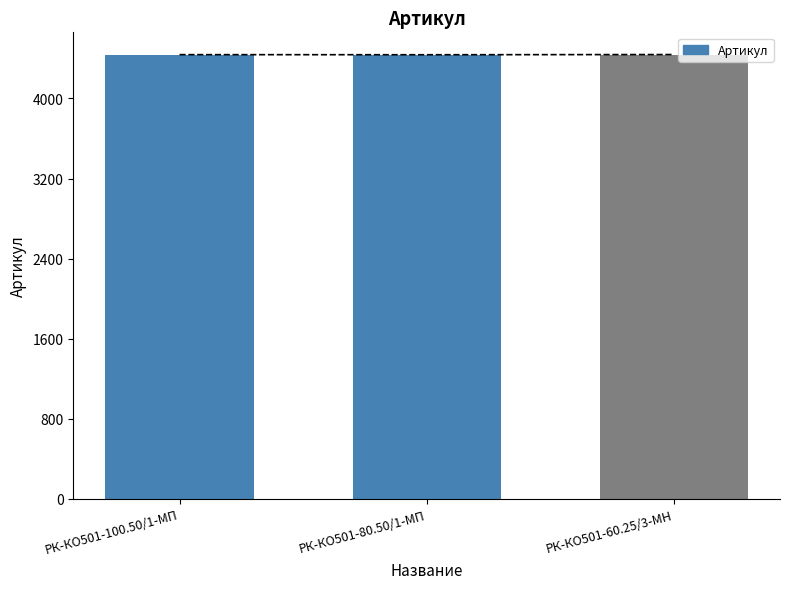

What is the sum of the values at РК-КО501-80.50/1-МП and РК-КО501-100.50/1-МП?

8875